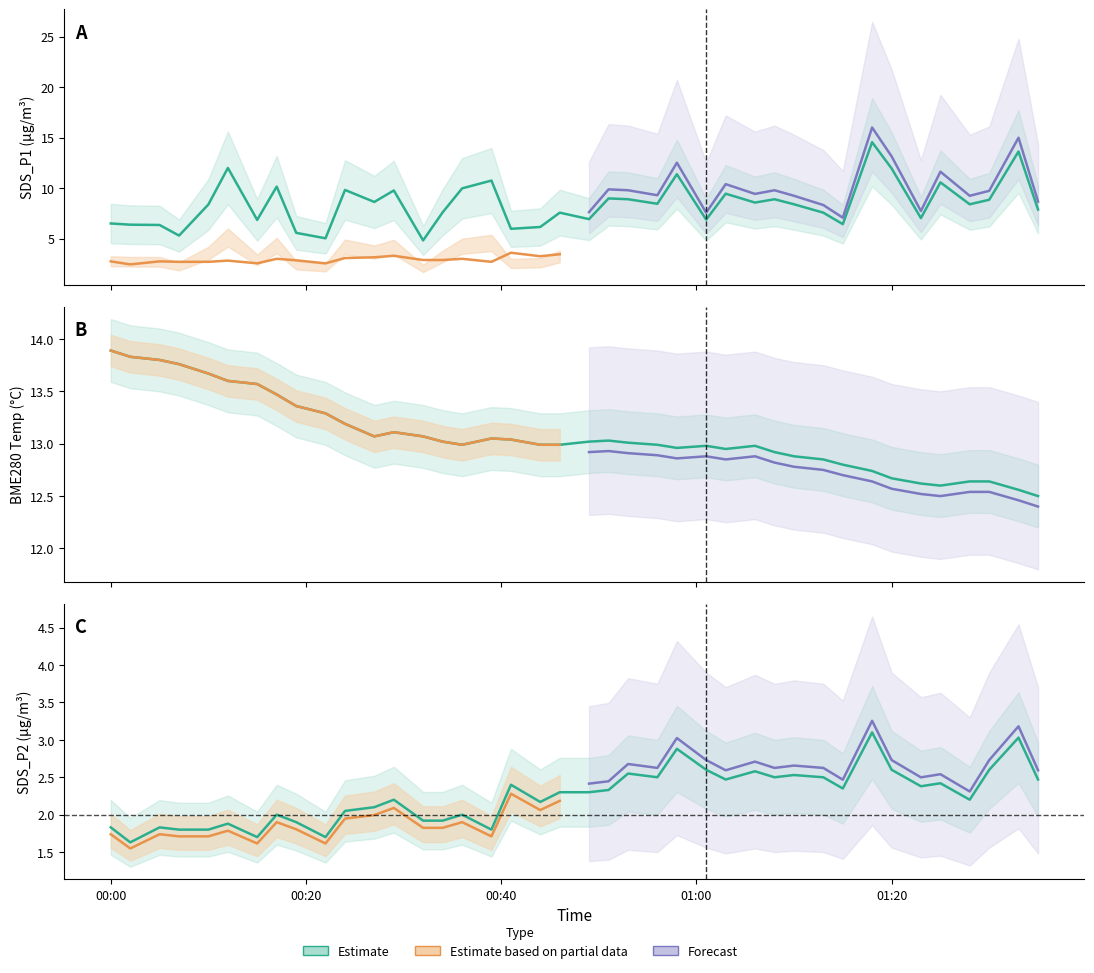

List the series in order of their overall mean, lowest first.

SDS_P2, SDS_P1, BME280_temperature